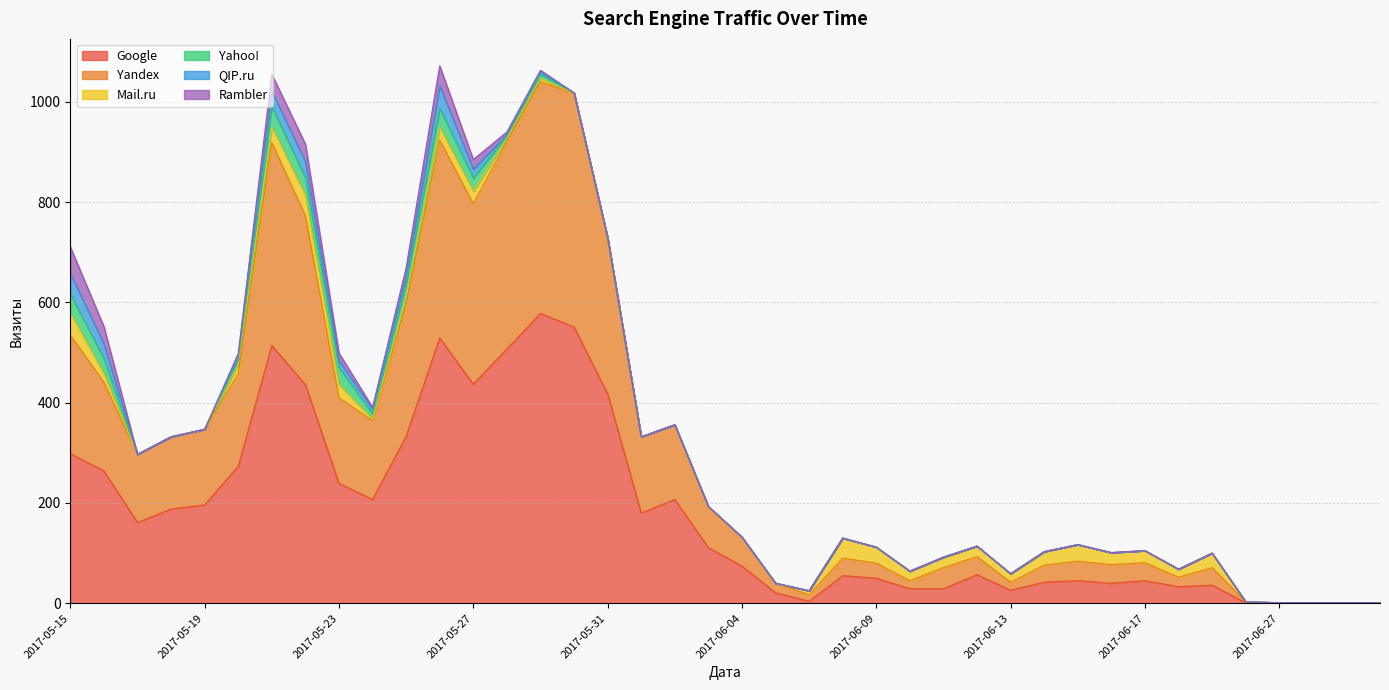

The Google series shows 551 at 2017-05-30. True or false?

True